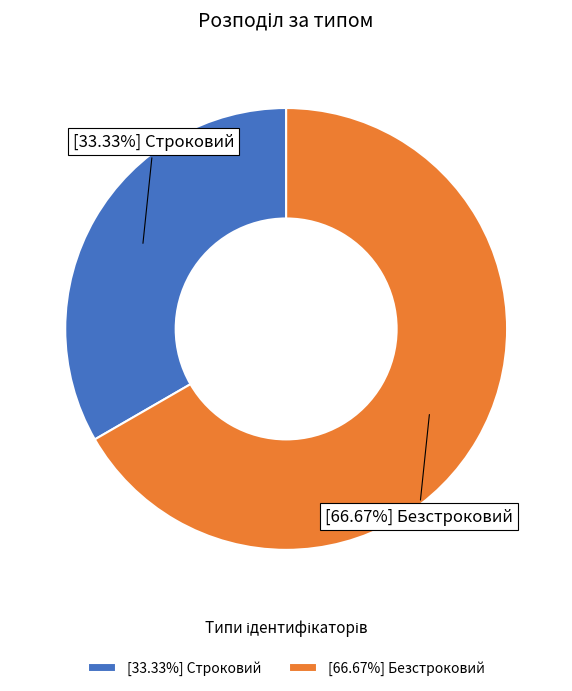

Do [66.67%] Безстроковий and [33.33%] Строковий together represent more than half of the pie?

Yes